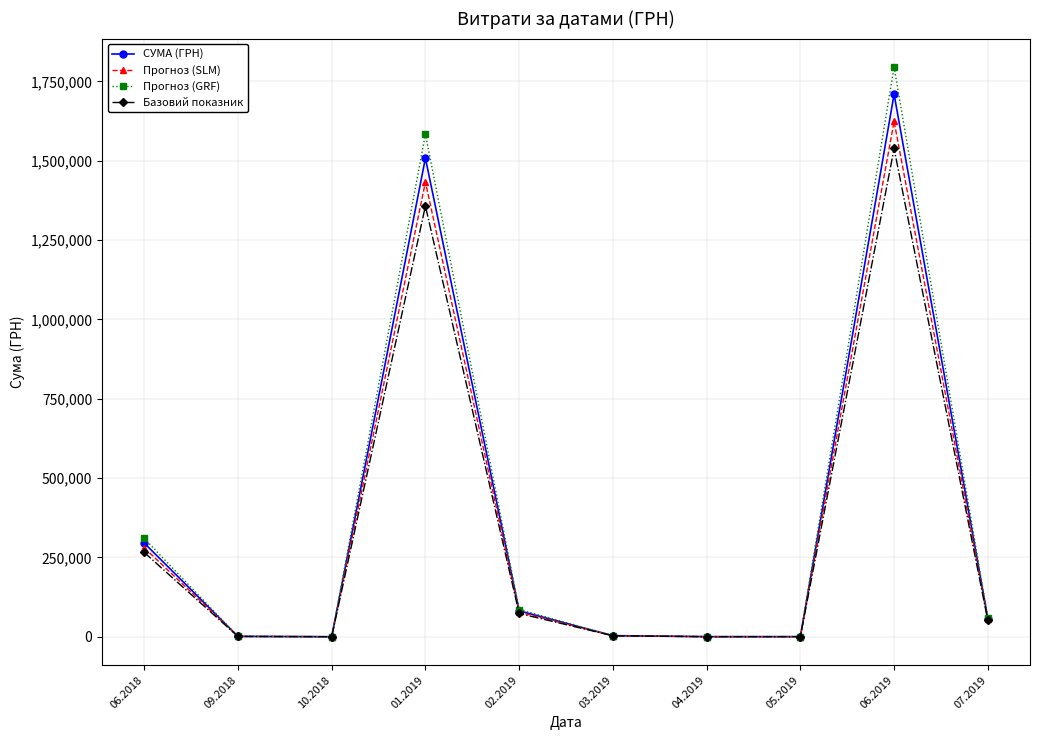

True or false: Прогноз (GRF) has more than 1 points higher than both neighbors.

True